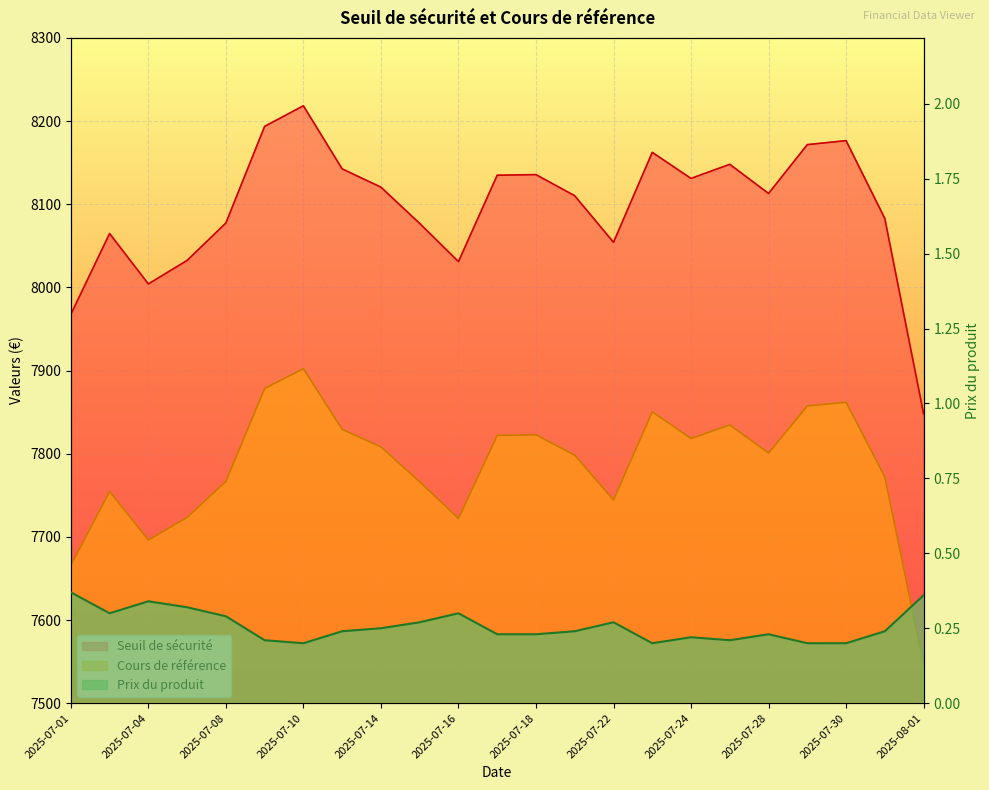

Rank the series by their maximum value, from lowest to highest.

Prix du produit, Cours de référence, Seuil de sécurité